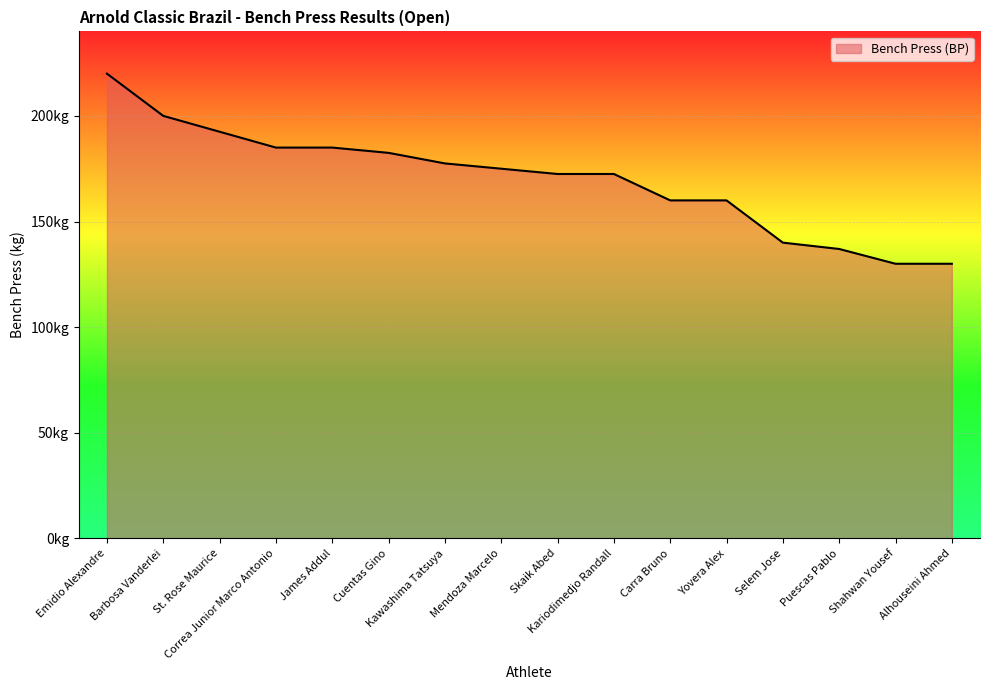

What is the smallest value displayed?

130.0